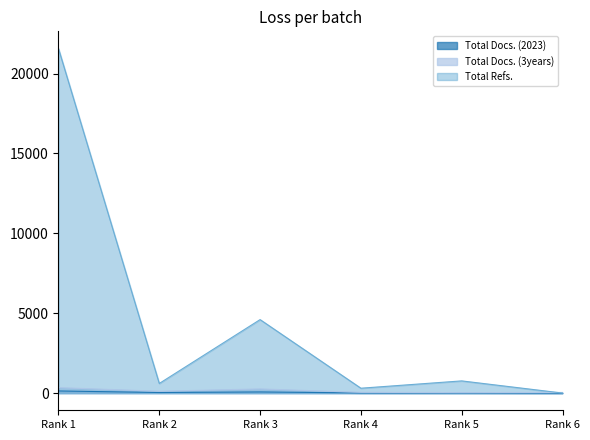

At how many categories does at least one series exceed 3059?

2